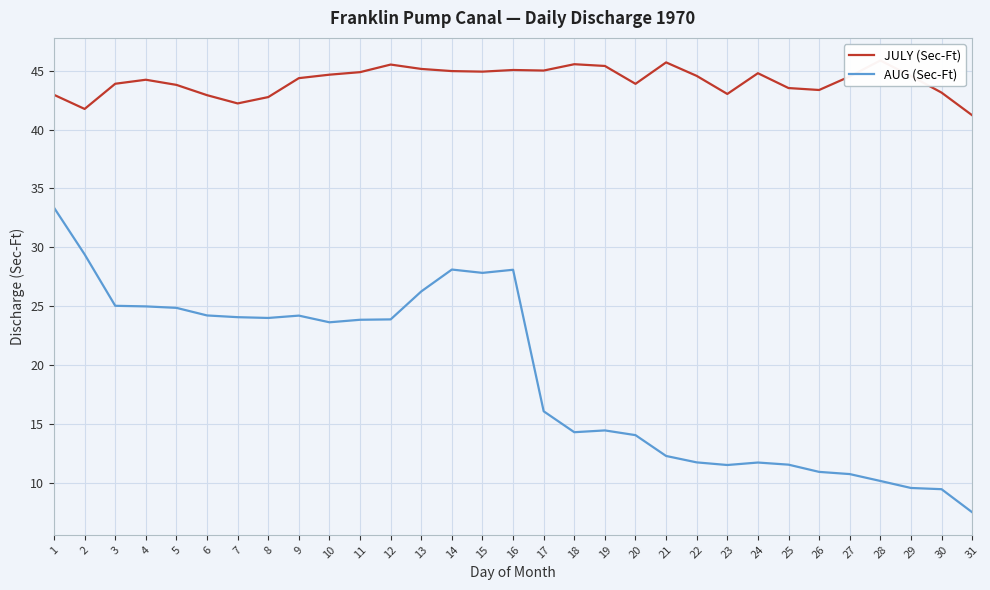

At which label does AUG (Sec-Ft) first exceed 23?

1